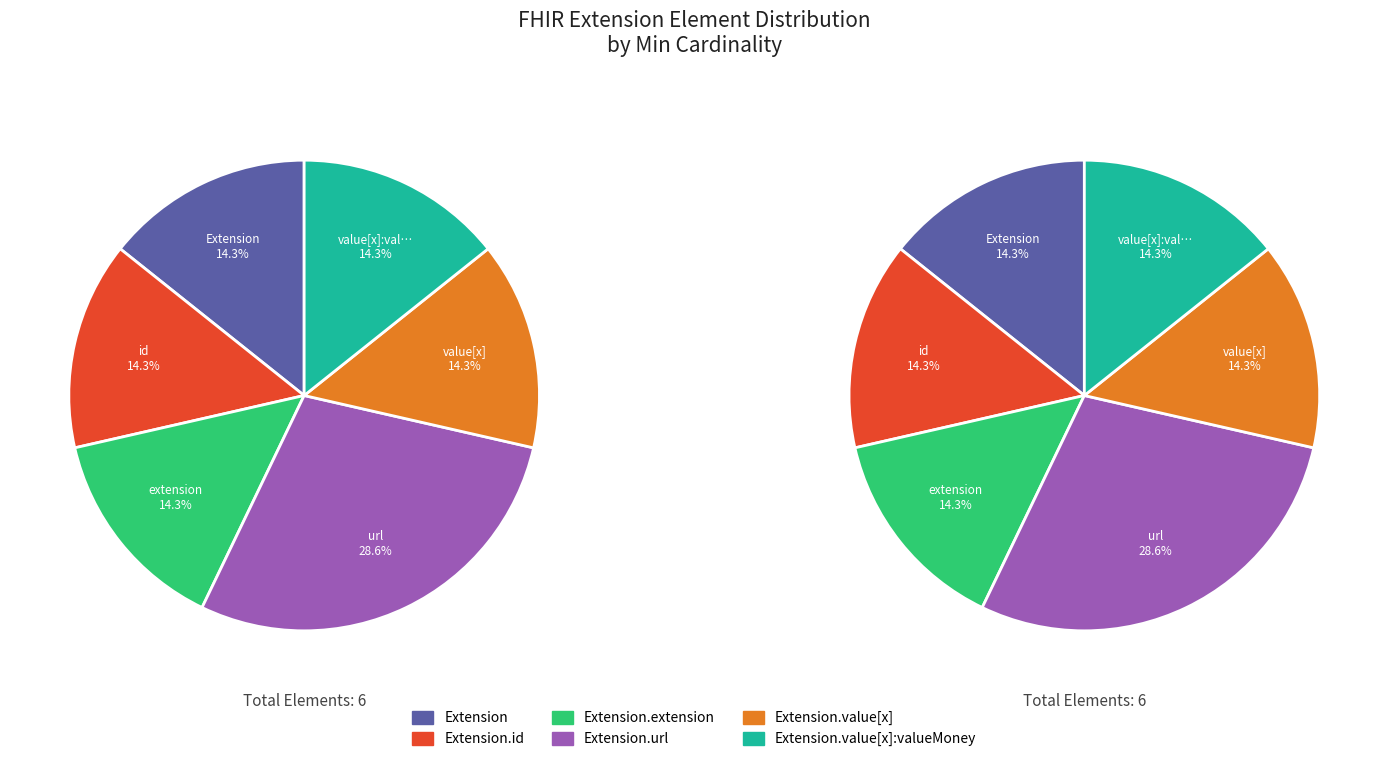

Which category accounts for the majority?

Extension.url